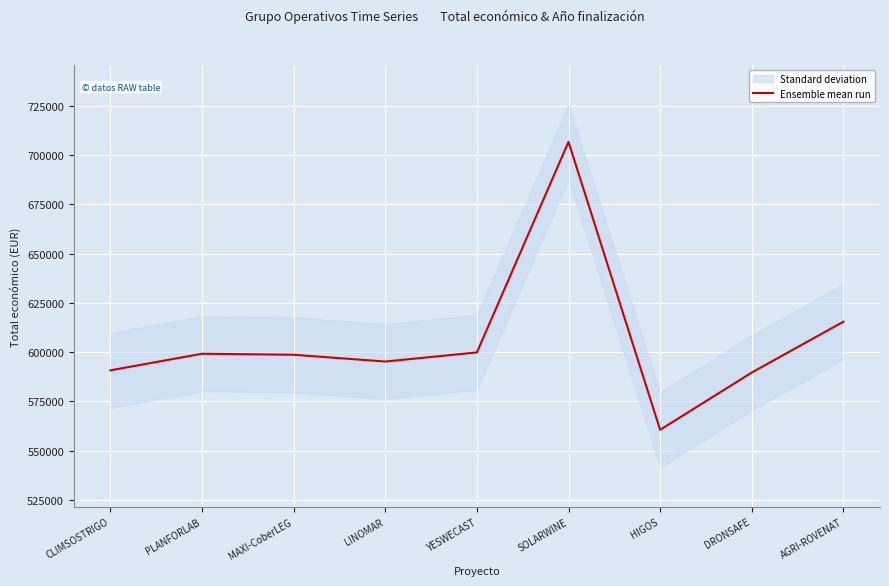

Between LINOMAR and AGRI-ROVENAT, which is larger?

AGRI-ROVENAT